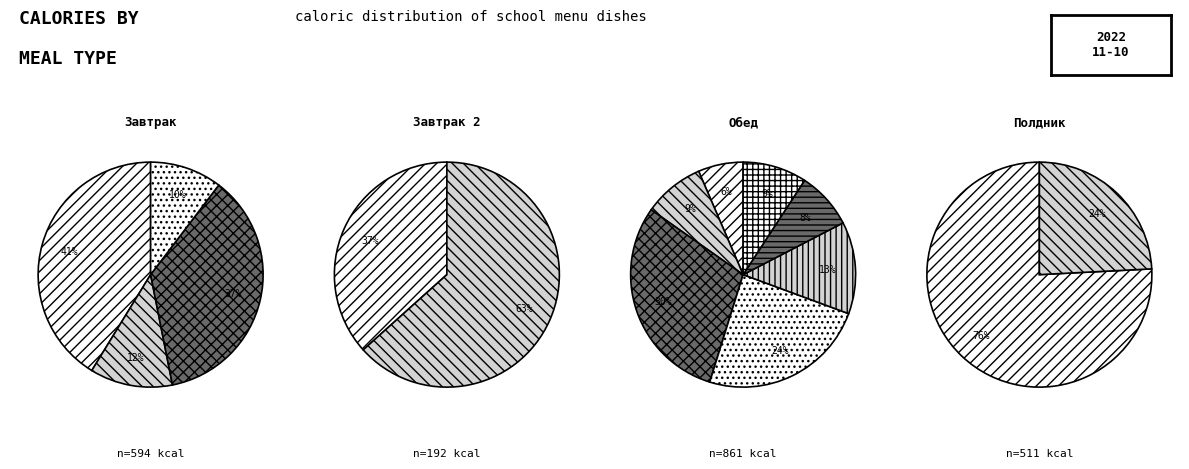

How many segments does this pie chart have?

15